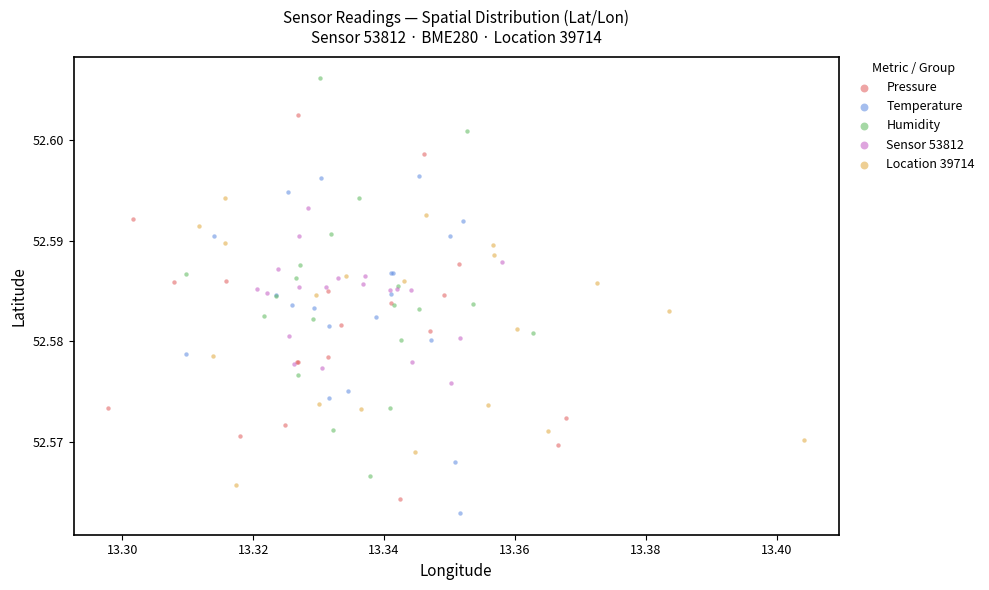

Which series reaches the maximum Y coordinate?

Humidity